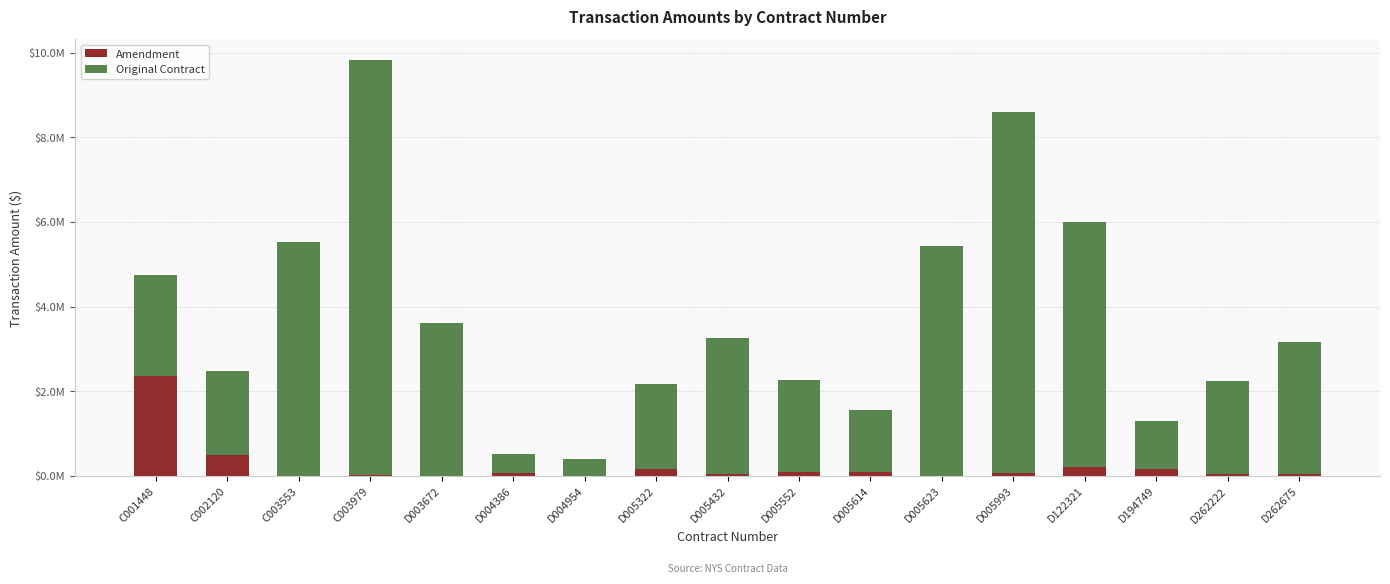

What is the difference between the Amendment values at D005552 and C003979?

87174.1